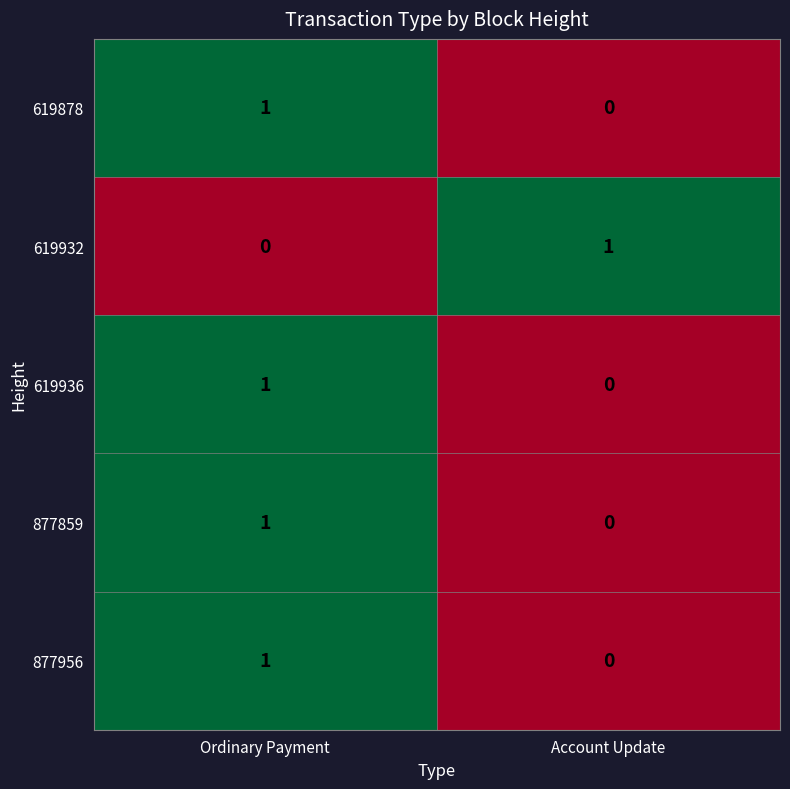

The value of 619936 at Ordinary Payment is 1. True or false?

True